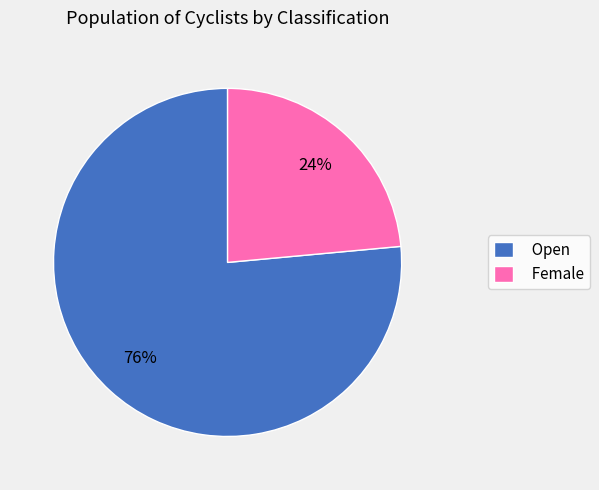

Which slice is the smallest?

Female